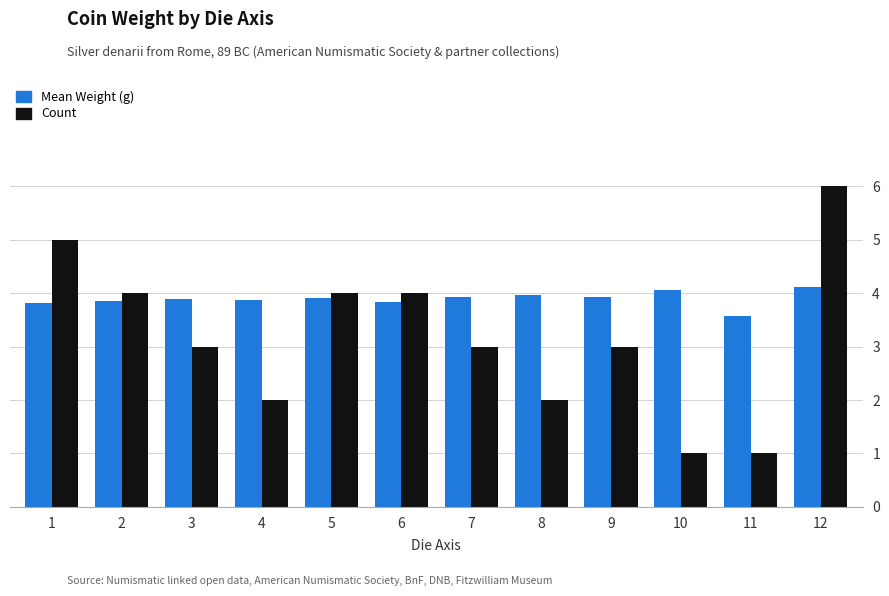

Rank the series at 10 from lowest to highest value.

Count, Mean Weight (g)